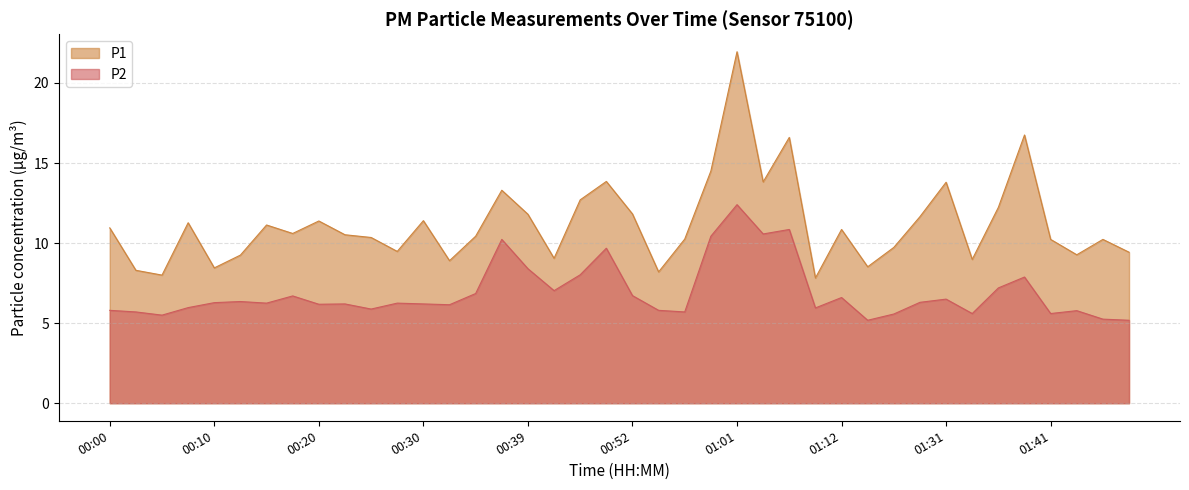

What is the difference between the highest and lowest values at 00:32?

2.8